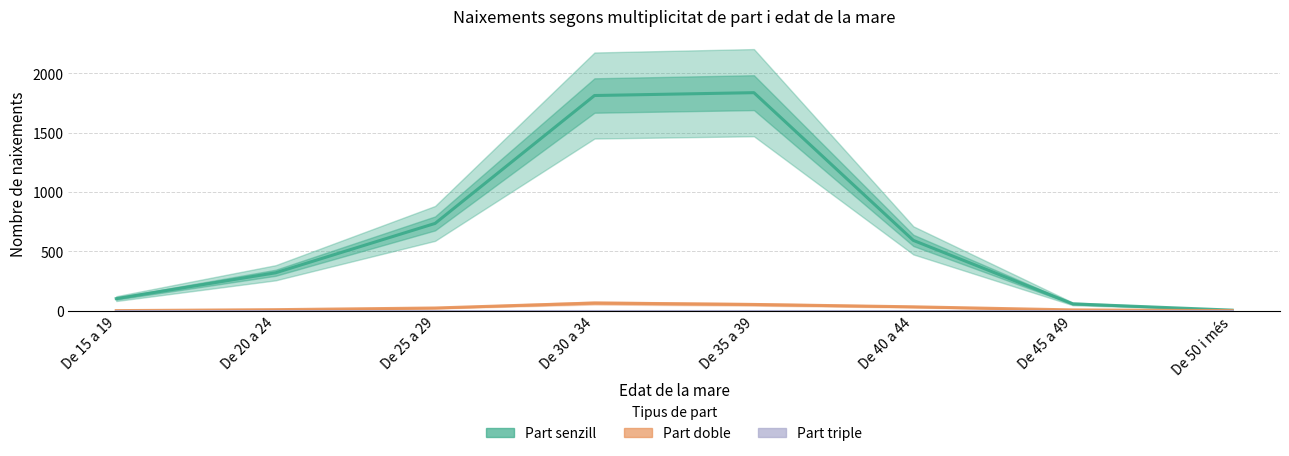

What is the sum of all Part doble values?

184